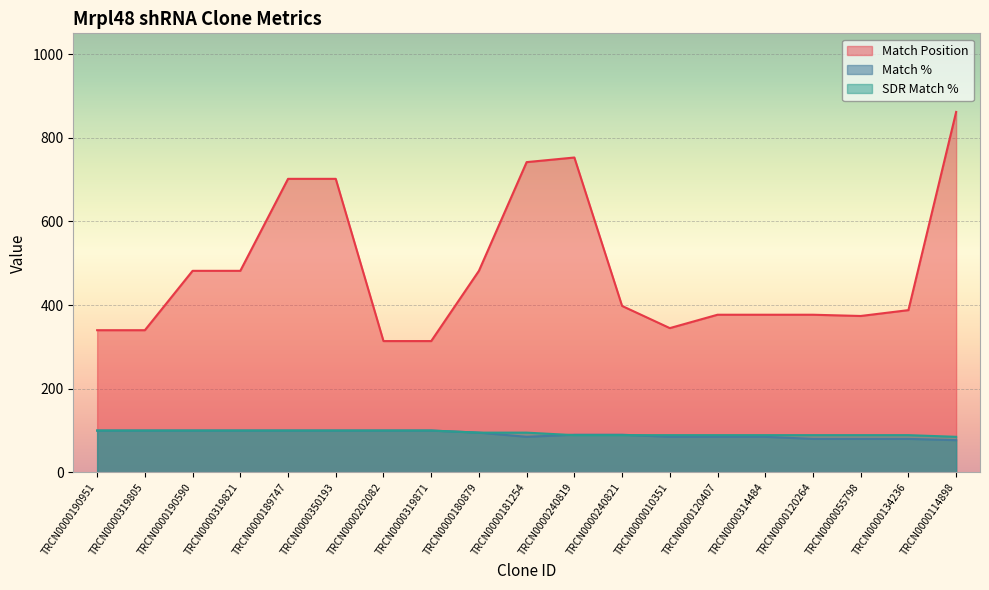

What is the label of the 15th point from the right?

TRCN0000189747